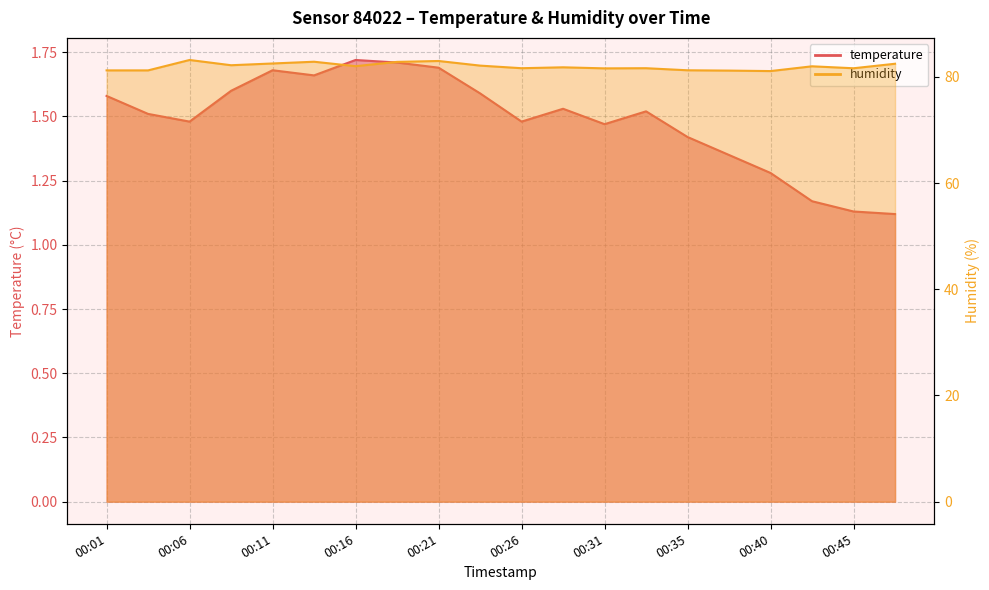

What is the difference between the maximum and minimum values in the humidity series?

2.1